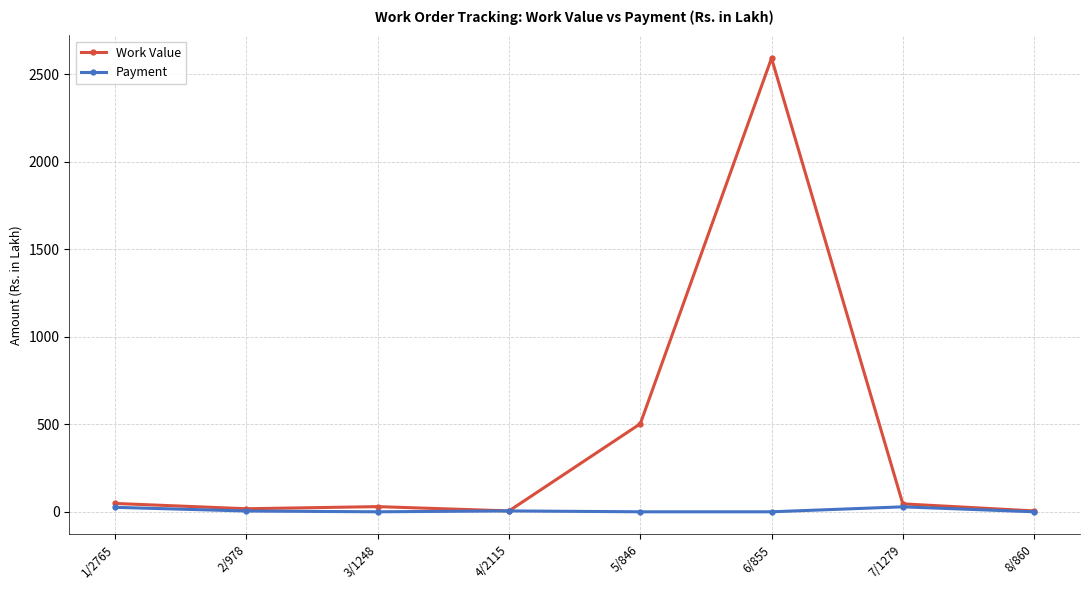

True or false: Work Value has more than 0 points higher than both neighbors.

True